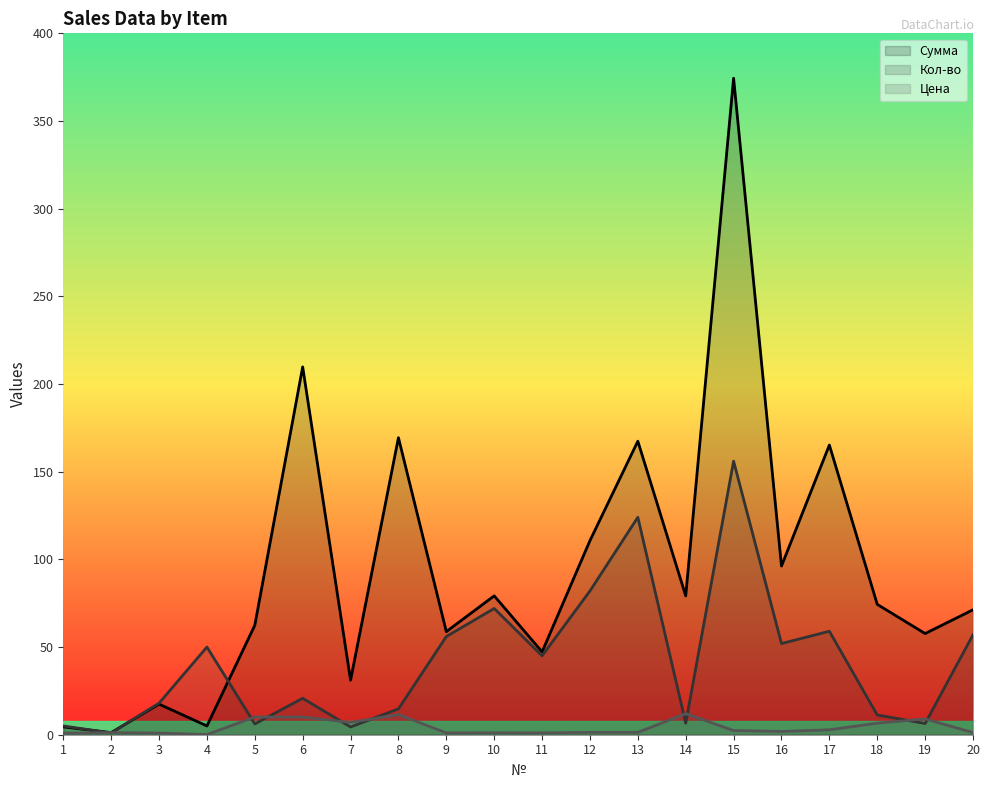

What is the approximate value of Цена at 12?

1.4